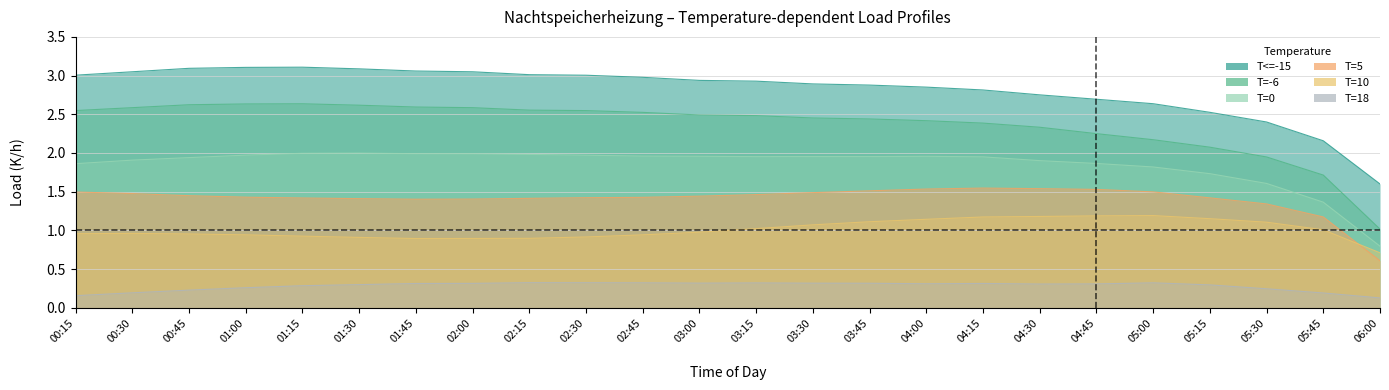

The T=-6 series shows 3.7 at 00:45. True or false?

False